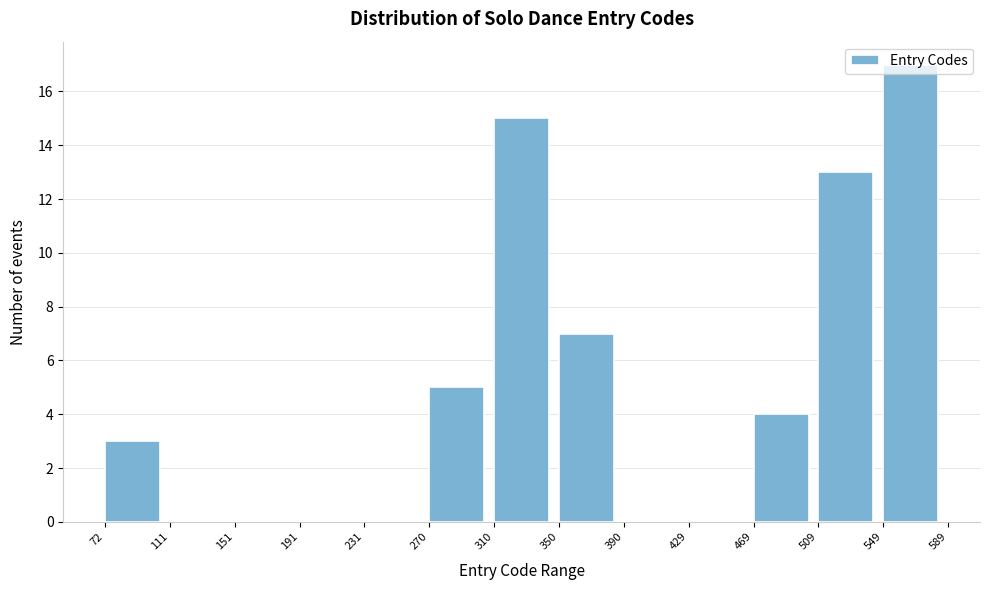

Reading left to right, transcribe this chart: for each bar, give the range it covers on the x-axis and its height. The values are not printed on the chart, so give them approximately, as read against the axis.

72 to 111: 3
111 to 151: 0
151 to 191: 0
191 to 231: 0
231 to 270: 0
270 to 310: 5
310 to 350: 15
350 to 390: 7
390 to 429: 0
429 to 469: 0
469 to 509: 4
509 to 549: 13
549 to 589: 17